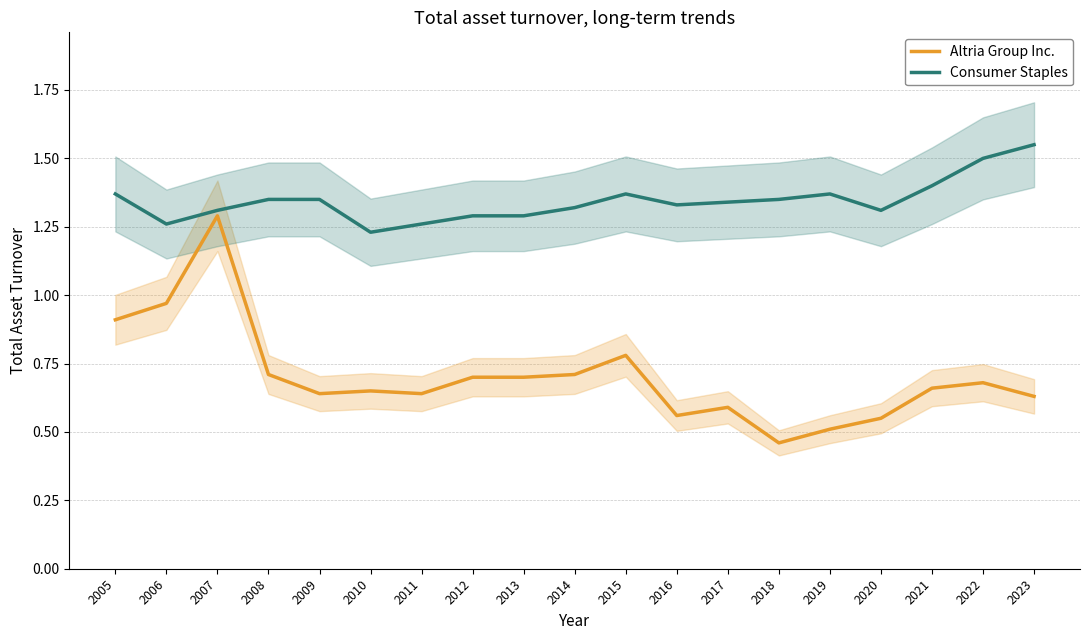

Reading left to right, transcribe all the data shown in this chart.

Altria Group Inc.: 2005=0.9	2006=1.0	2007=1.3	2008=0.7	2009=0.6	2010=0.7	2011=0.6	2012=0.7	2013=0.7	2014=0.7	2015=0.8	2016=0.6	2017=0.6	2018=0.5	2019=0.5	2020=0.6	2021=0.7	2022=0.7	2023=0.6
Consumer Staples: 2005=1.4	2006=1.3	2007=1.3	2008=1.4	2009=1.4	2010=1.2	2011=1.3	2012=1.3	2013=1.3	2014=1.3	2015=1.4	2016=1.3	2017=1.3	2018=1.4	2019=1.4	2020=1.3	2021=1.4	2022=1.5	2023=1.6